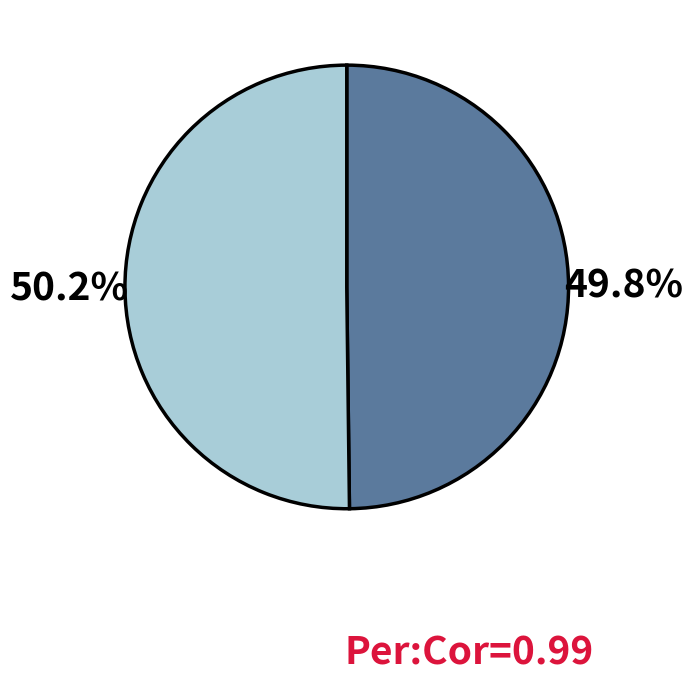

Does any single category account for the majority?

Yes